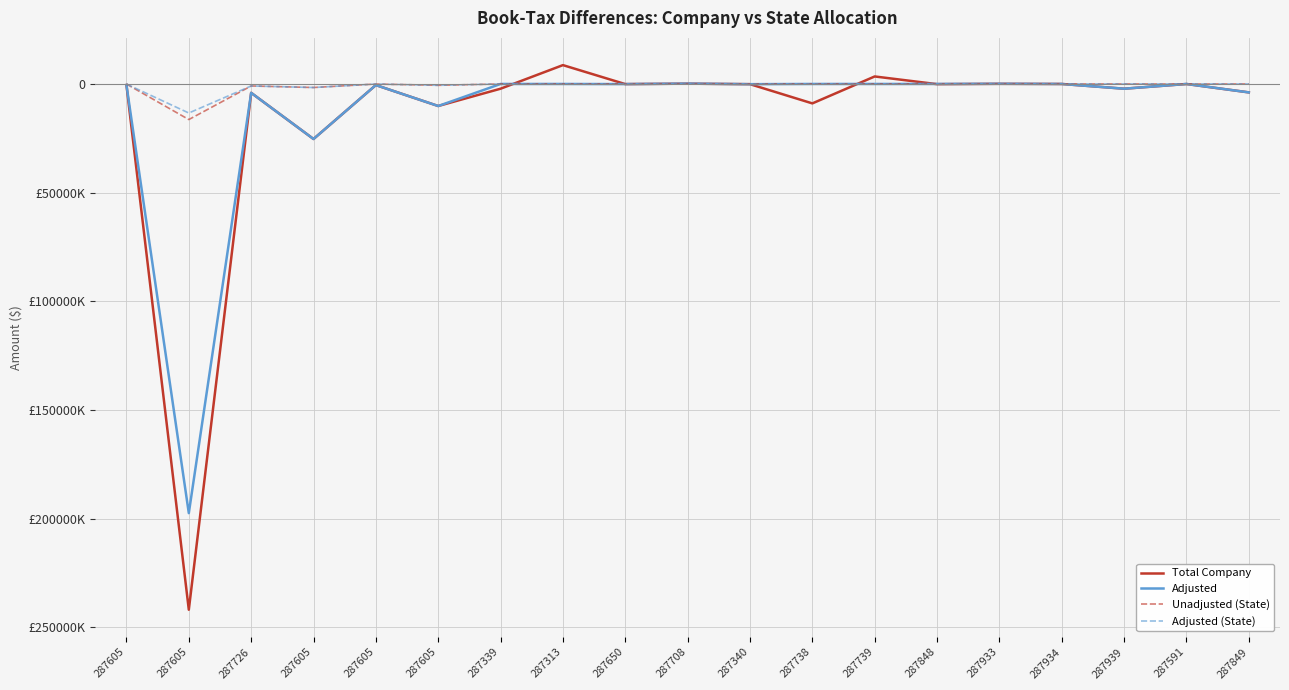

What is the label of the 16th point from the right?

287605